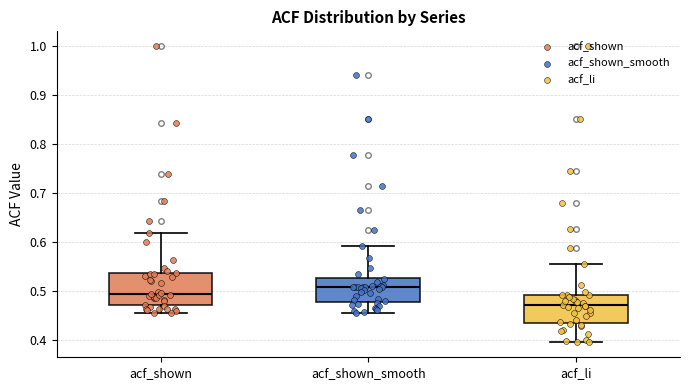

Where does the upper whisker of the box for acf_li end on the y-axis? The values are not printed on the chart, so give them approximately, as read against the axis.

0.56